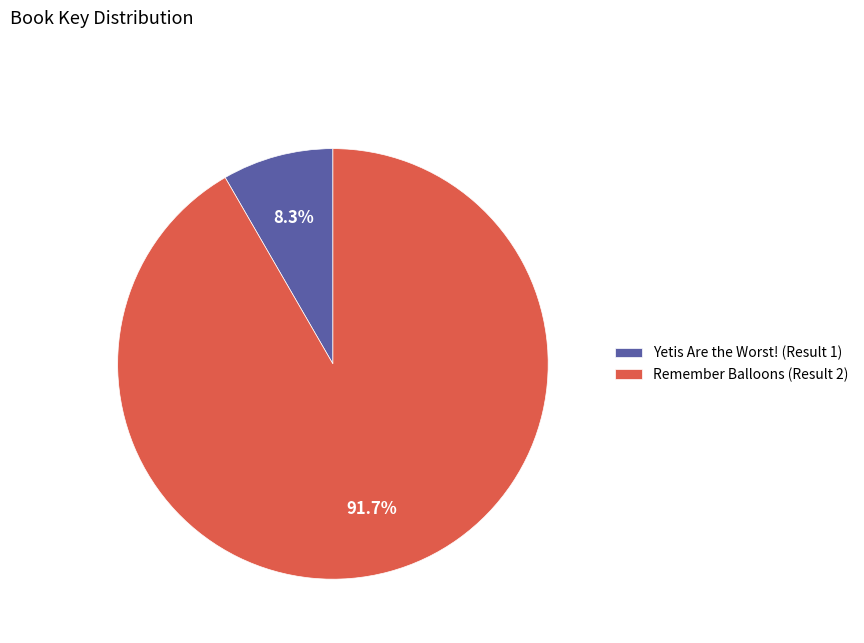

To the nearest percent, what percentage of the pie is Remember Balloons (Result 2)?

92%